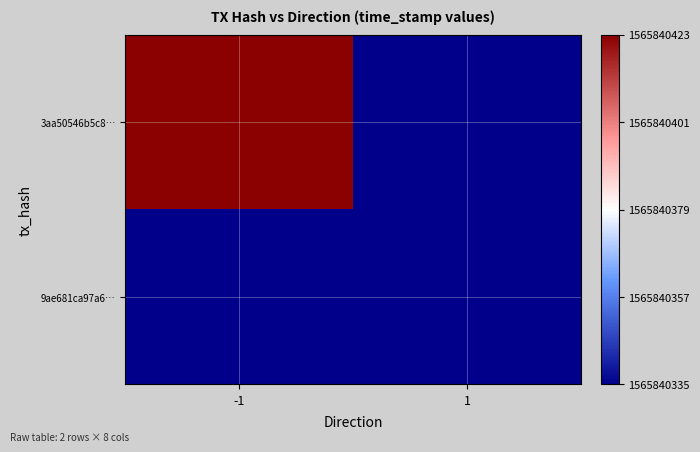

List the series in order of their overall mean, lowest first.

9ae681ca97a6…, 3aa50546b5c8…